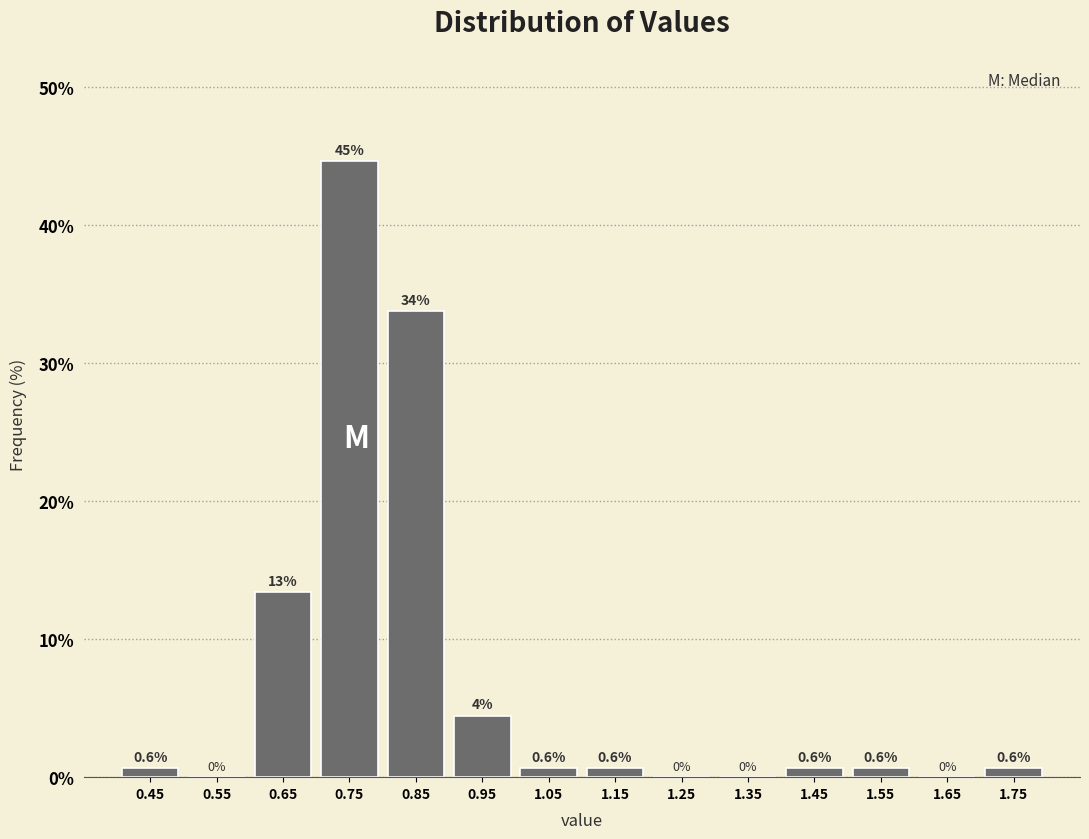

Over which range of the x-axis is the bar tallest?

0.7 to 0.8